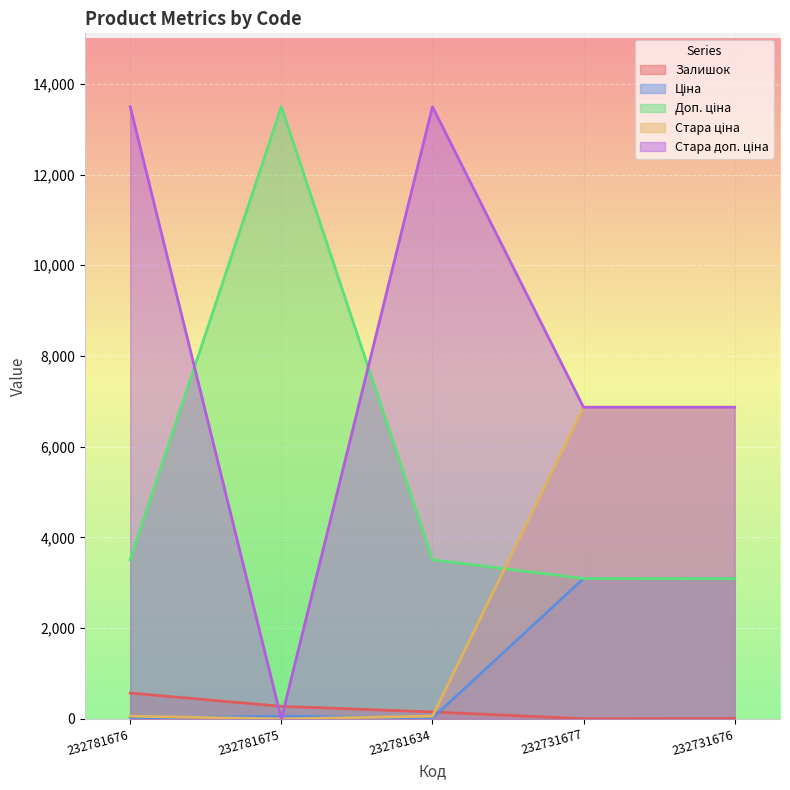

Reading left to right, list all the values displayed in this chart.

Залишок: 232781676=570.0	232781675=277.0	232781634=153.0	232731677=3.0	232731676=9.0
Ціна: 232781676=15.6	232781675=60.0	232781634=15.6	232731677=3094.7	232731676=3091.2
Доп. ціна: 232781676=3508.0	232781675=13493.2	232781634=3508.0	232731677=3095.0	232731676=3091.0
Стара ціна: 232781676=60.0	232781675=0.0	232781634=60.0	232731677=6869.4	232731676=6869.4
Стара доп. ціна: 232781676=13493.2	232781675=0.0	232781634=13493.2	232731677=6869.4	232731676=6869.4